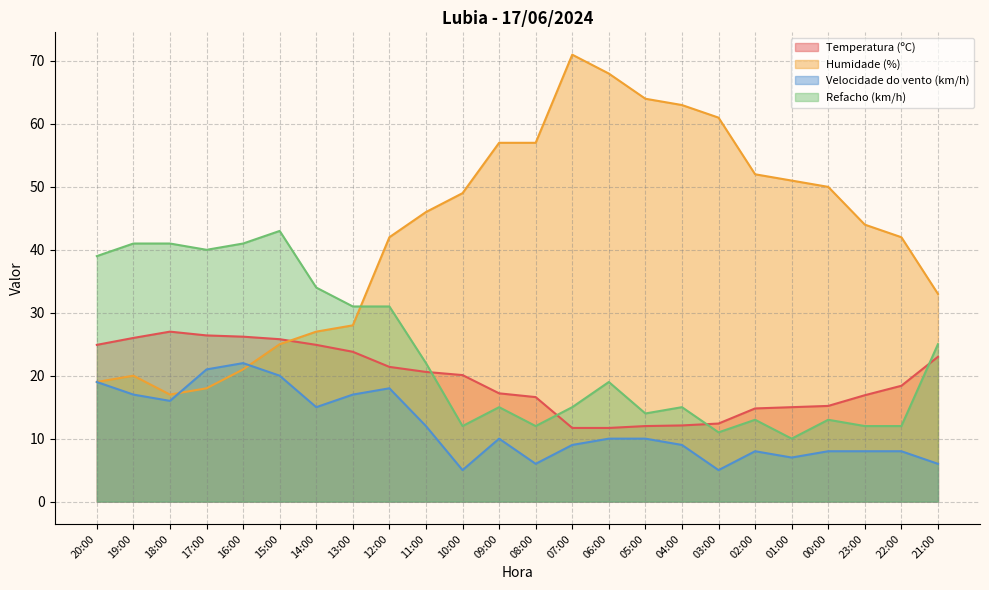

Read the Temperatura (ºC) value at 19:00.

26.0